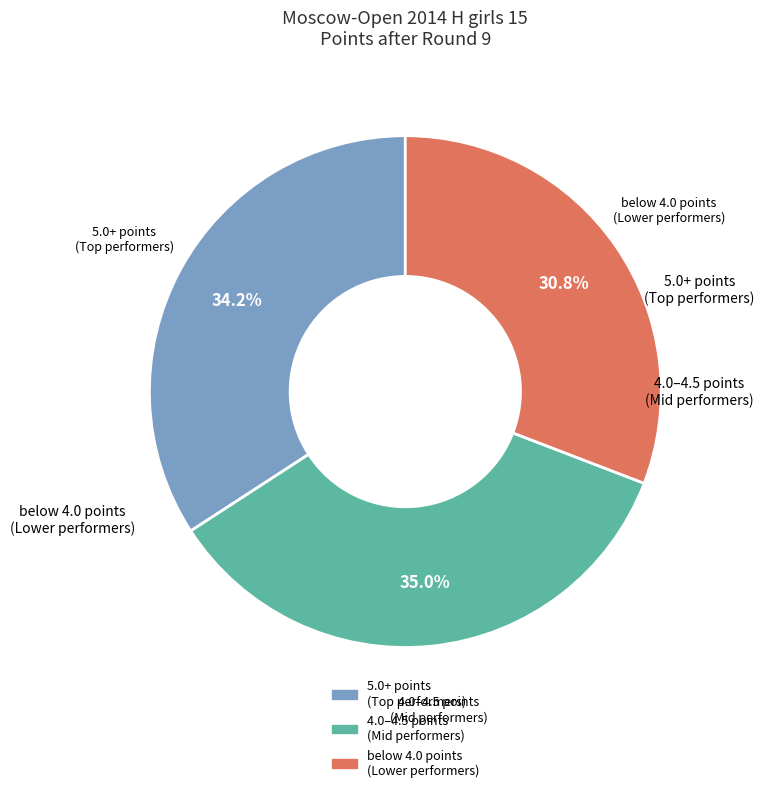

Is there any slice that represents more than half of the pie?

No